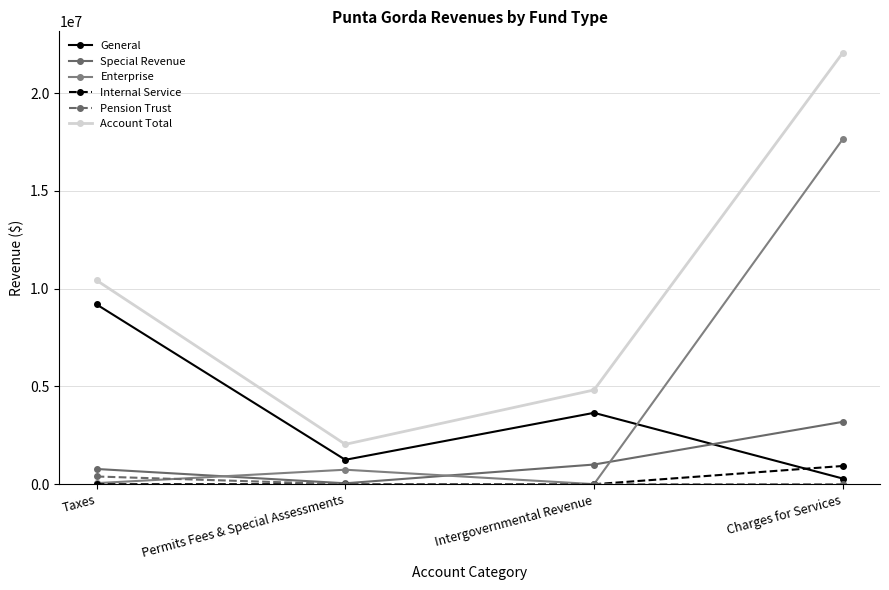

Is this an area chart (filled region under the line)?

No